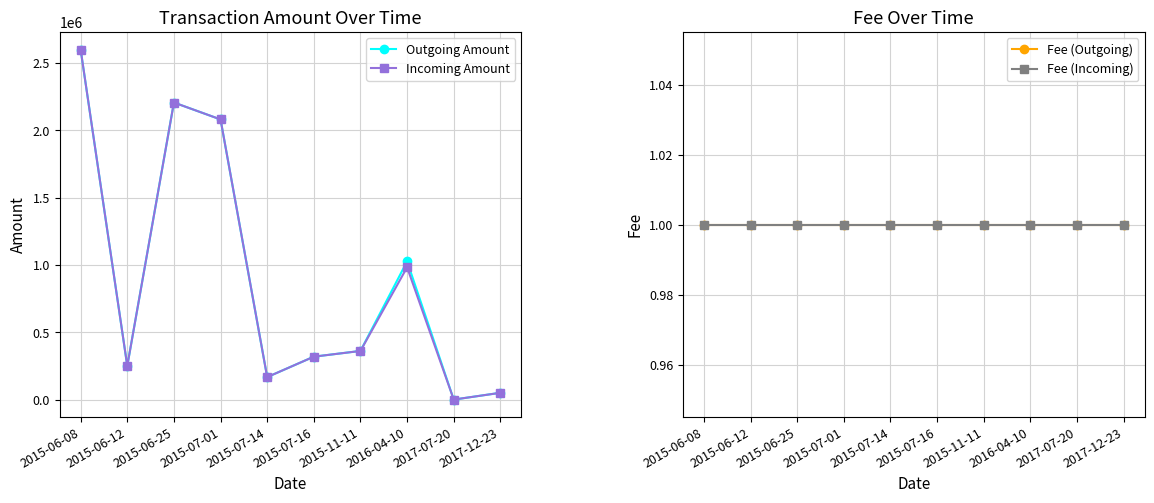

What is the sum of all Outgoing Amount values?

9062403